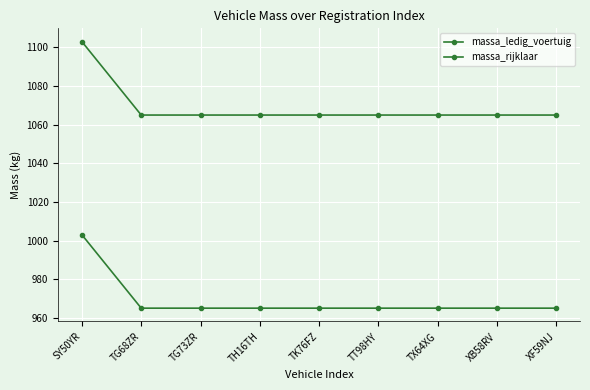

What is the value of the massa_ledig_voertuig point at the 1st from the left?

1003